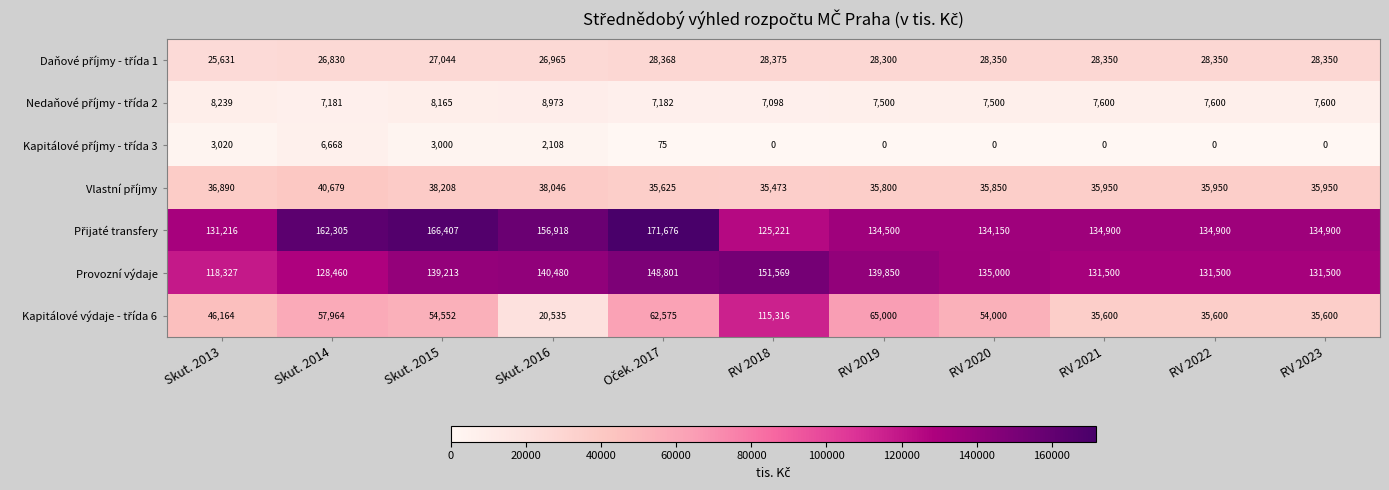

What is the spread (max minus min) of values at Skut. 2014?

155637